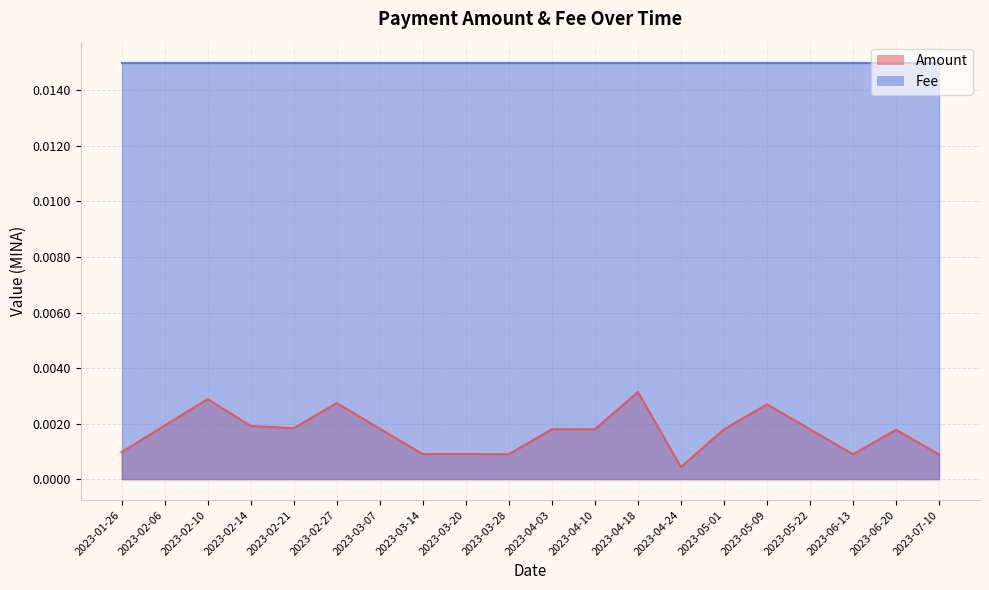

What is the label of the 4th point from the right?

2023-05-22